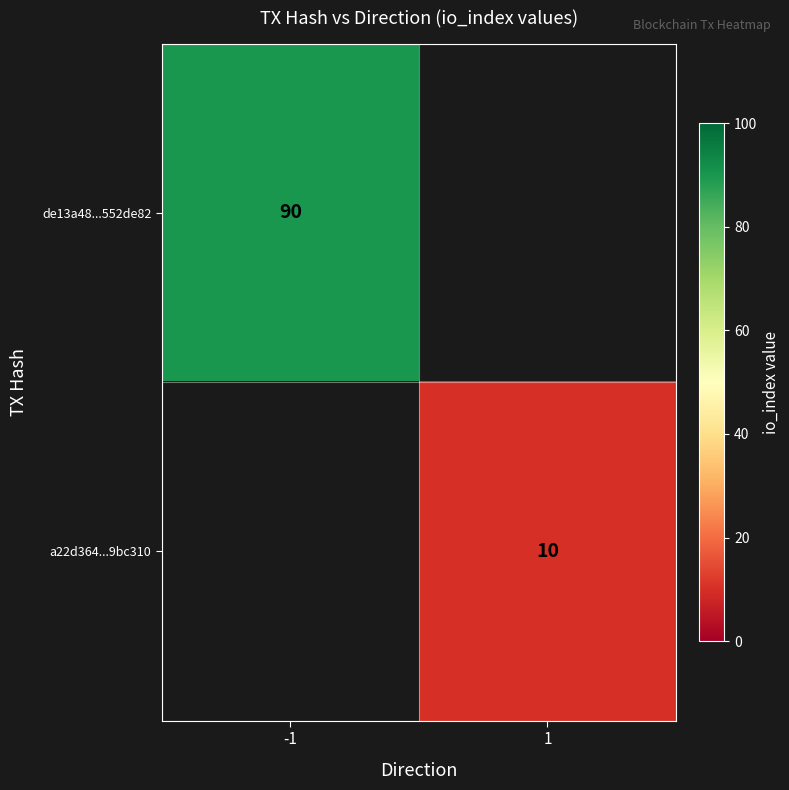

The de13a48...552de82 series shows 90 at -1. True or false?

True